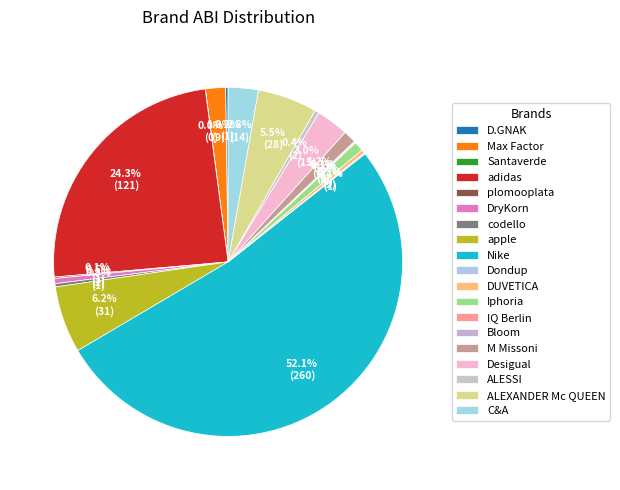

Is there a majority slice in this chart?

Yes